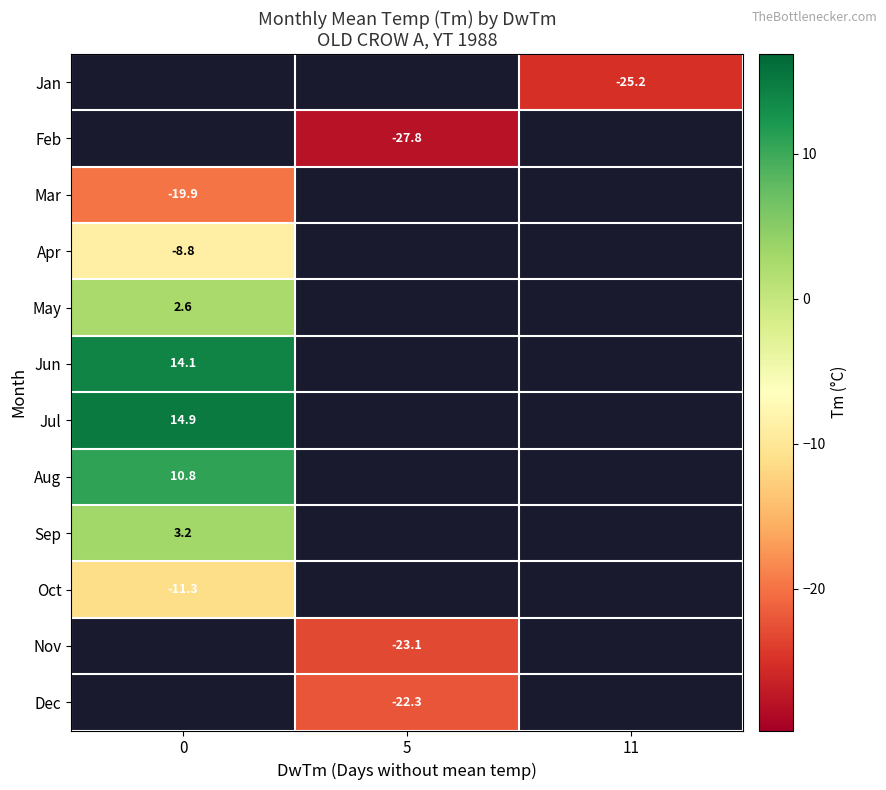

How many data points does each series have?

3